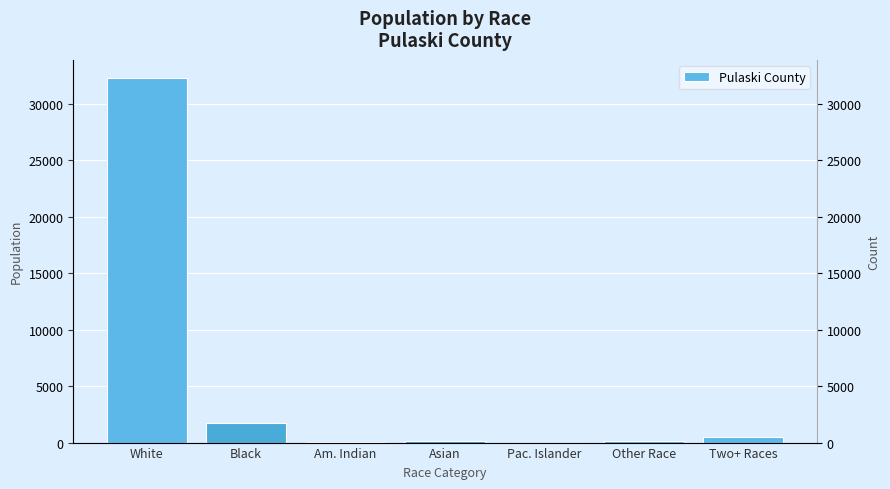

Where is the data nearest to the value 16128?

Black